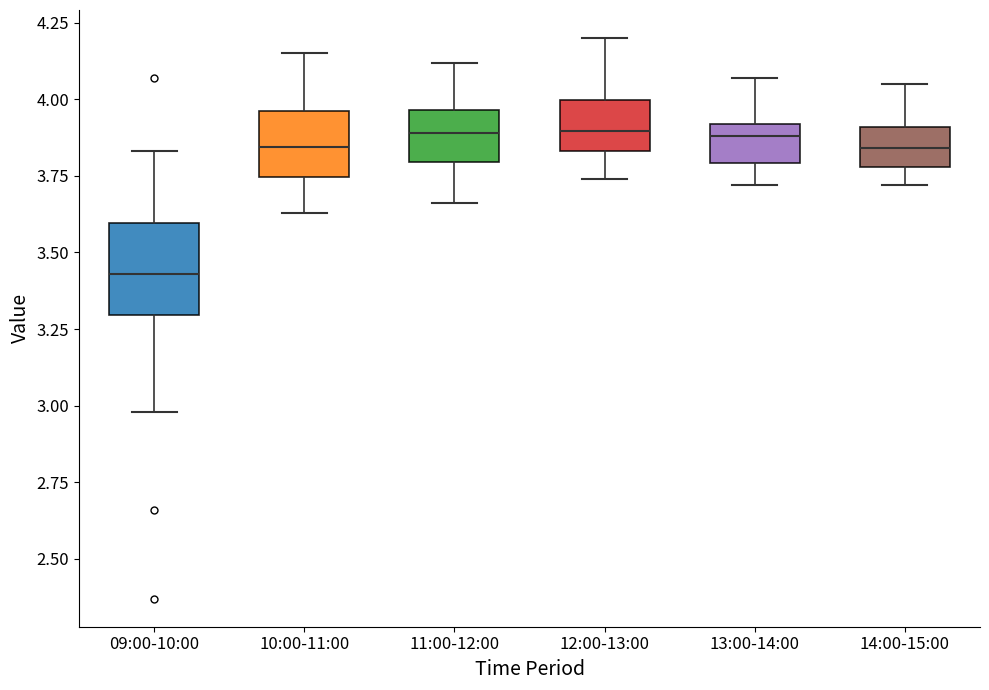

Reading left to right, read every box against the y-axis: the position of its median line, the range the box covers, and the ends of its whiskers. The values are not printed on the chart, so give them approximately, as read against the axis.

09:00-10:00: median 3.45, box 3.30 to 3.60, whiskers 3.00 to 3.85
10:00-11:00: median 3.85, box 3.75 to 3.95, whiskers 3.65 to 4.15
11:00-12:00: median 3.90, box 3.80 to 3.95, whiskers 3.65 to 4.10
12:00-13:00: median 3.90, box 3.85 to 4.00, whiskers 3.75 to 4.20
13:00-14:00: median 3.90 (just below the box's upper edge), box 3.80 to 3.90, whiskers 3.70 to 4.05
14:00-15:00: median 3.85, box 3.80 to 3.90, whiskers 3.70 to 4.05